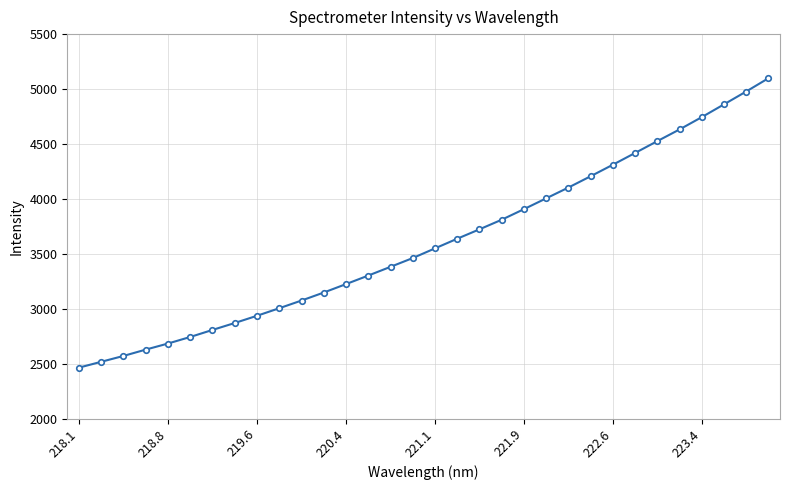

Reading left to right, extract all data points from this chart.

2463.8	2517.0	2570.4	2628.0	2683.3	2743.1	2807.1	2870.3	2936.1	3004.7	3074.7	3147.7	3224.3	3302.1	3381.5	3461.4	3549.6	3637.3	3723.0	3810.2	3906.6	4004.8	4103.2	4205.9	4310.9	4417.8	4525.7	4631.9	4743.9	4860.2	4977.2	5098.0